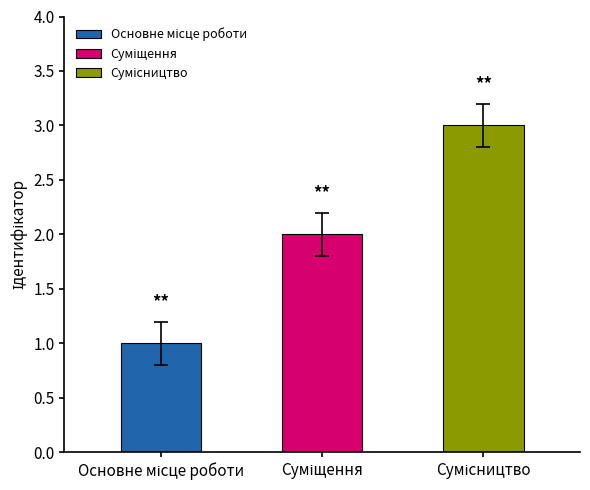

What is the smallest value displayed?

1